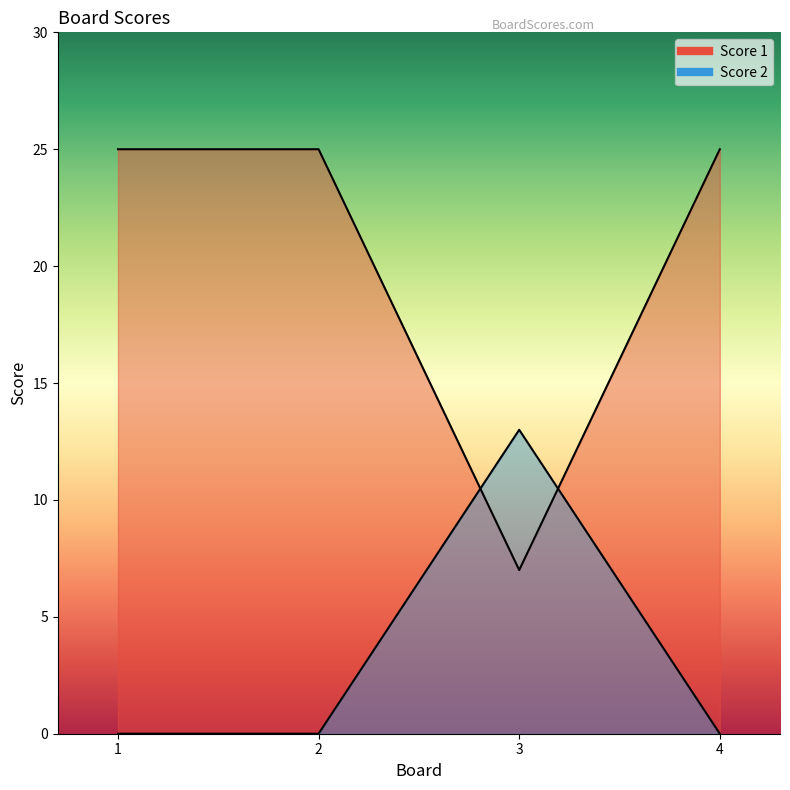

At which category does the chart reach its peak across all series?

1